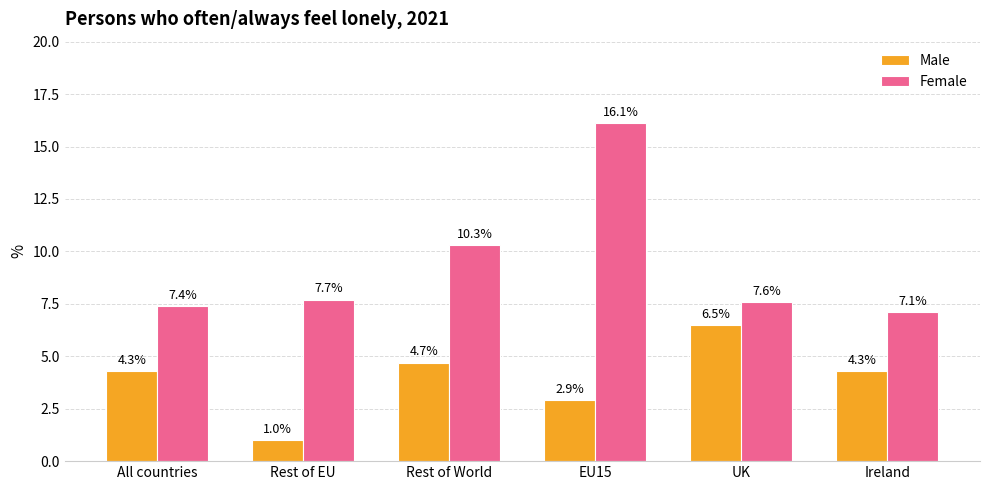

How many series are shown in this chart?

2